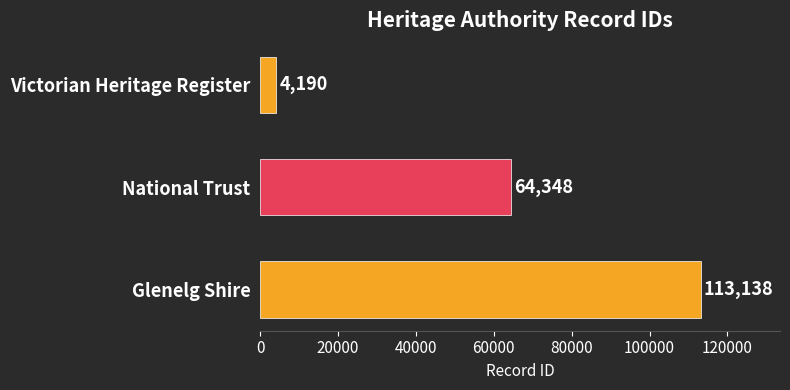

What is the difference between the second highest and minimum values?

60158